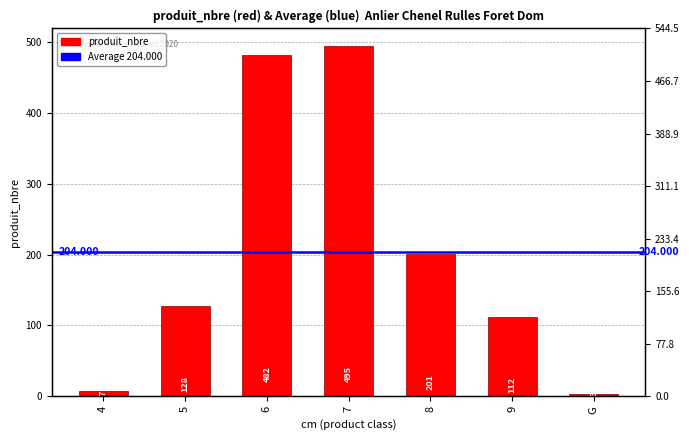

Does the chart contain stacked bars?

No